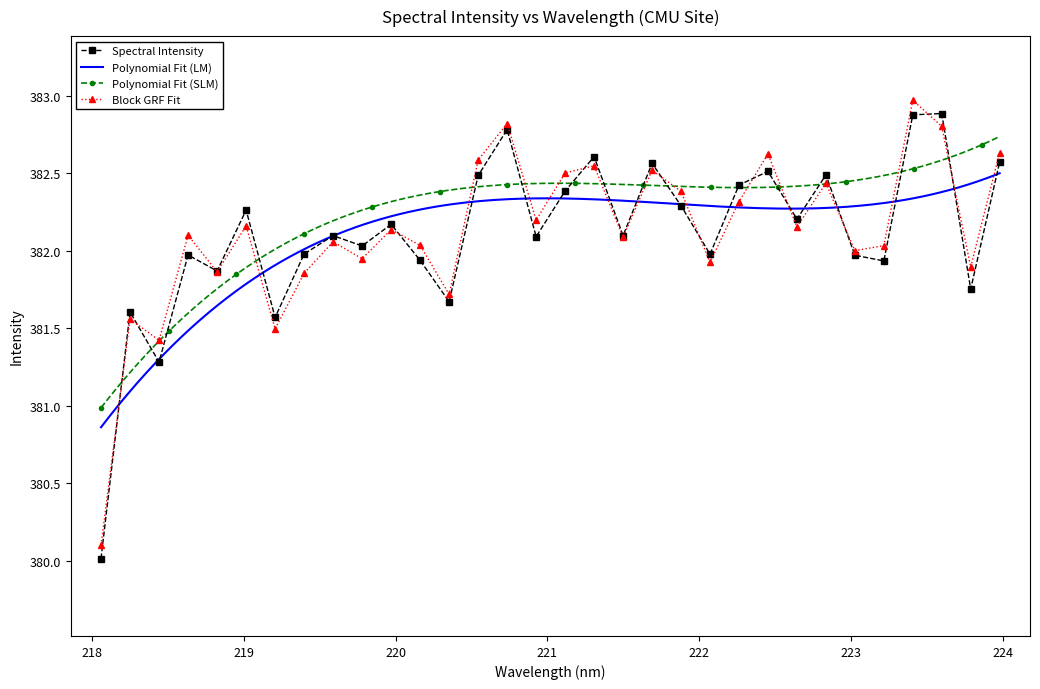

What is the maximum value shown in the chart?

382.9